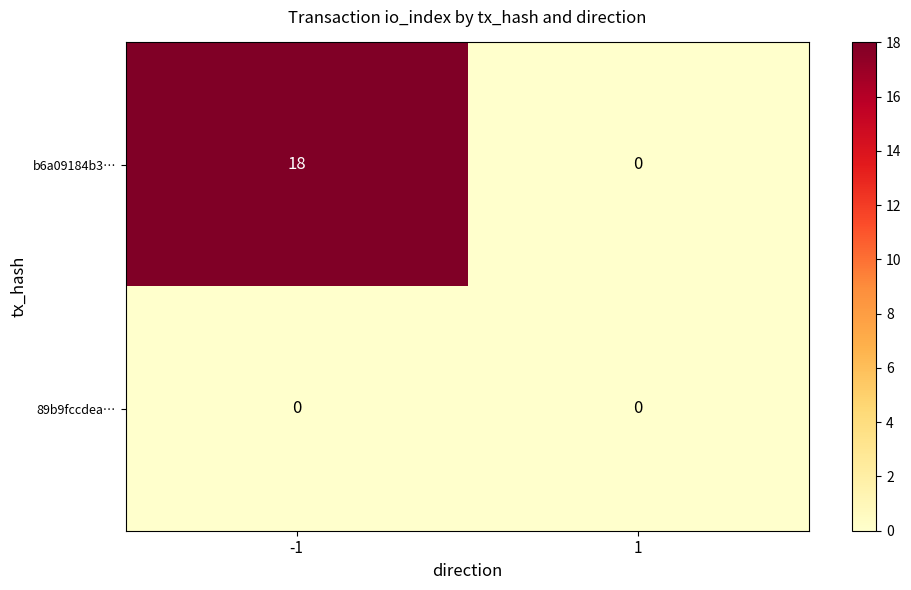

Between -1 and 1, which series saw the biggest shift?

b6a09184b3…